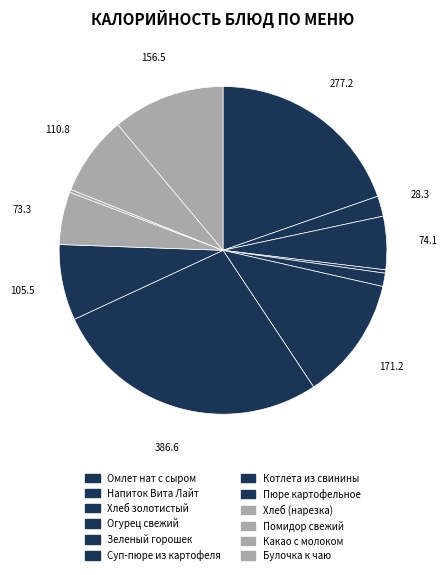

What percentage is the Зеленый горошек slice, to the nearest percent?

1%